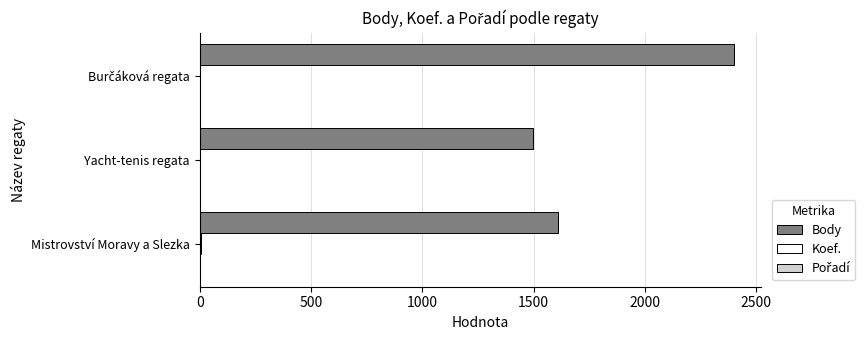

Which series has the largest total across all categories?

Body